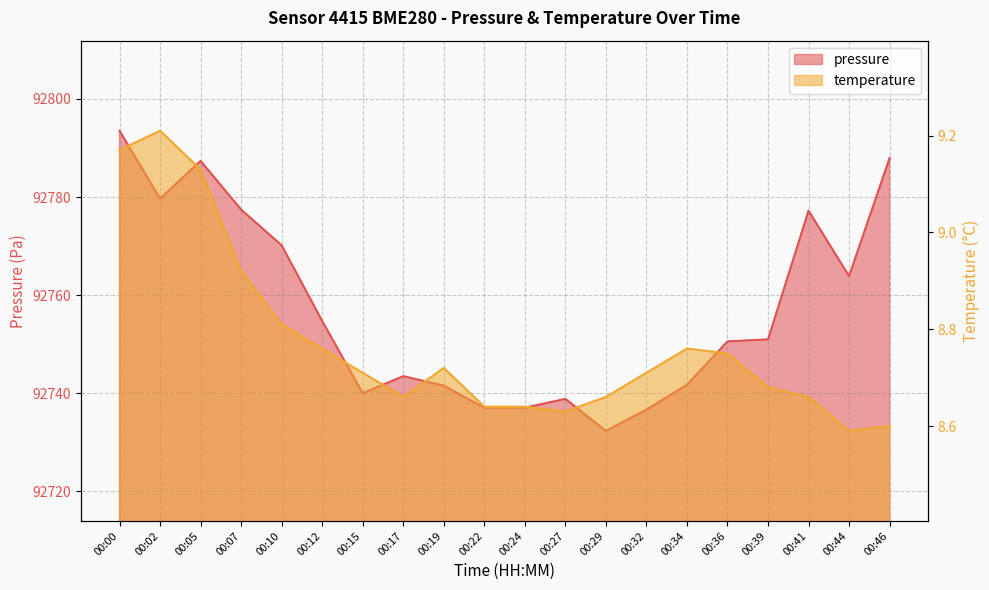

Rank the categories by pressure value from lowest to highest.

00:29, 00:32, 00:22, 00:24, 00:27, 00:15, 00:19, 00:34, 00:17, 00:36, 00:39, 00:12, 00:44, 00:10, 00:41, 00:07, 00:02, 00:05, 00:46, 00:00